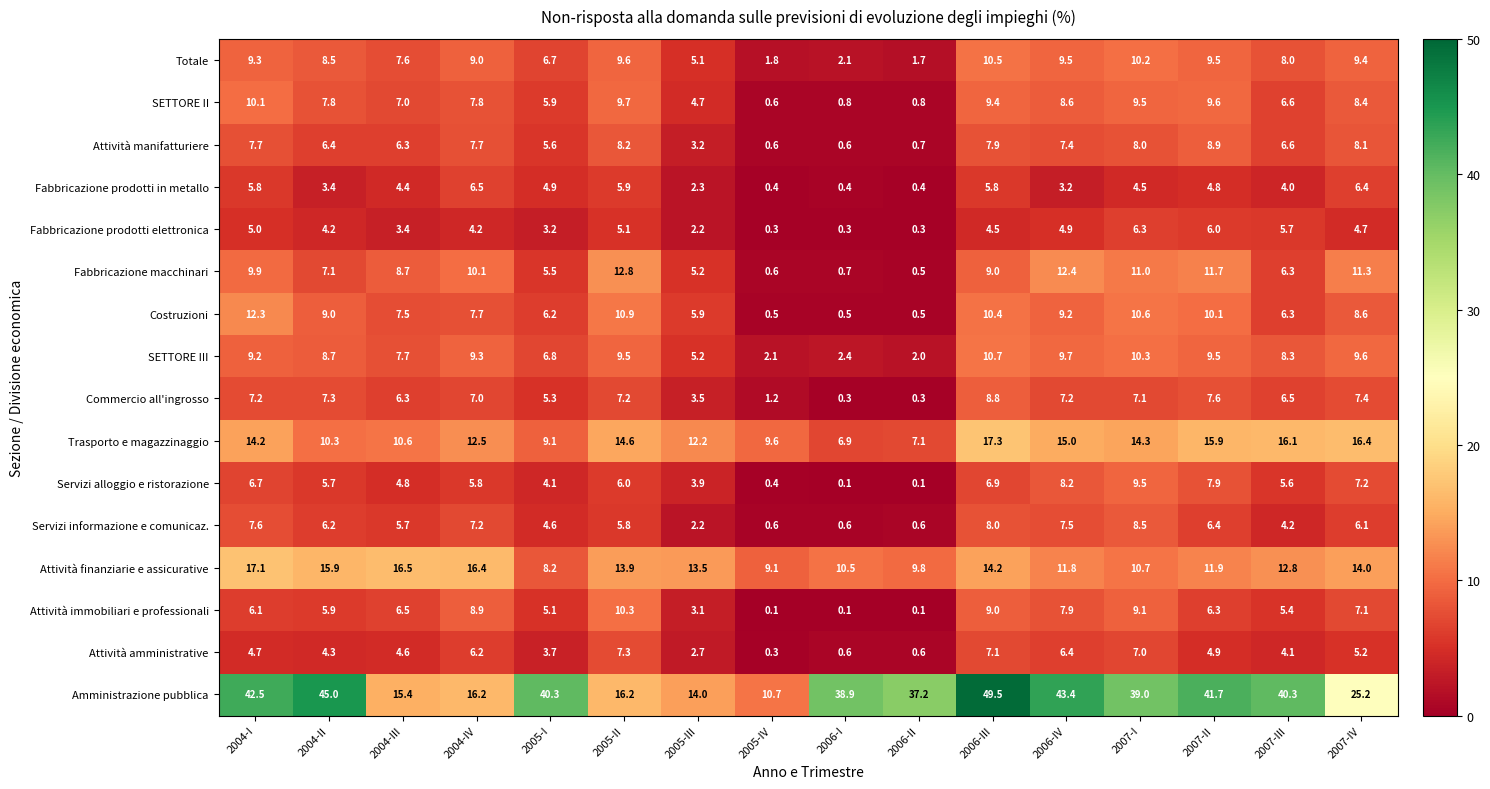

What is the difference between the maximum and minimum values in the Totale series?

8.8